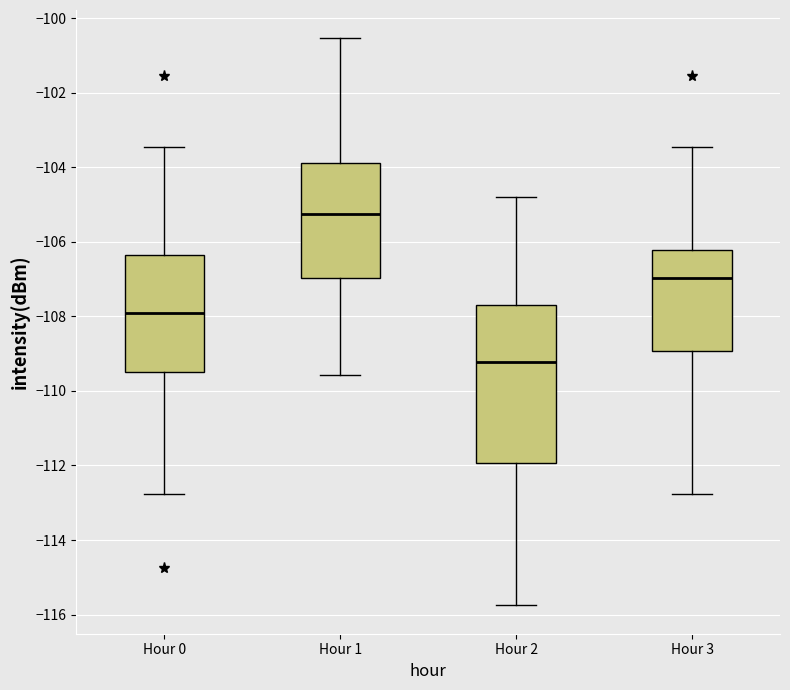

Where does the median line of the box for Hour 2 sit on the y-axis? The values are not printed on the chart, so give them approximately, as read against the axis.

-109.2